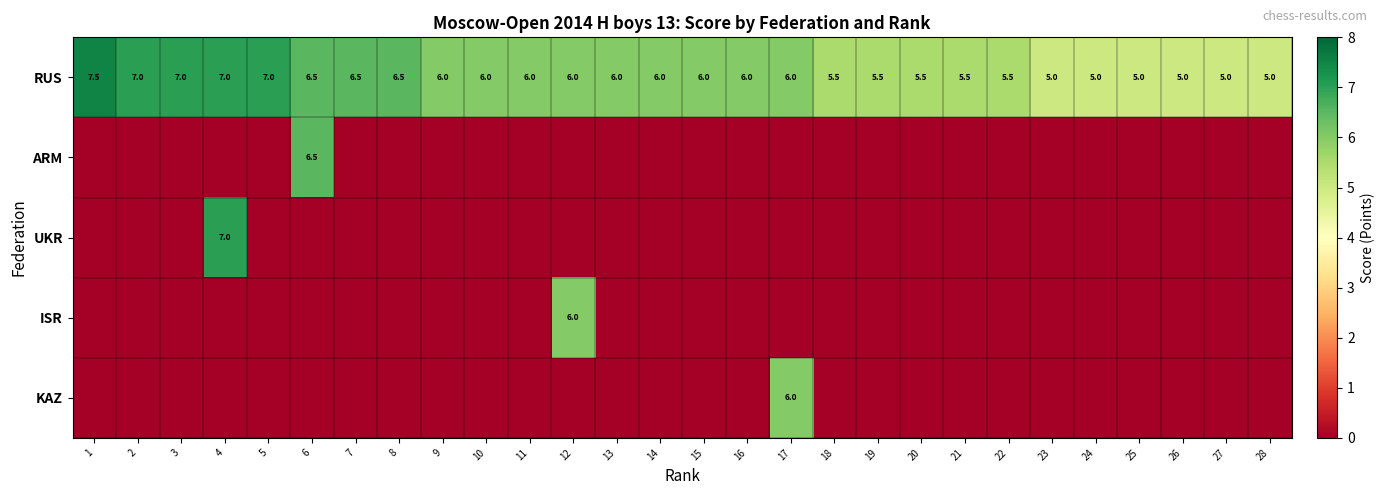

The RUS series shows 8.6 at 11. True or false?

False